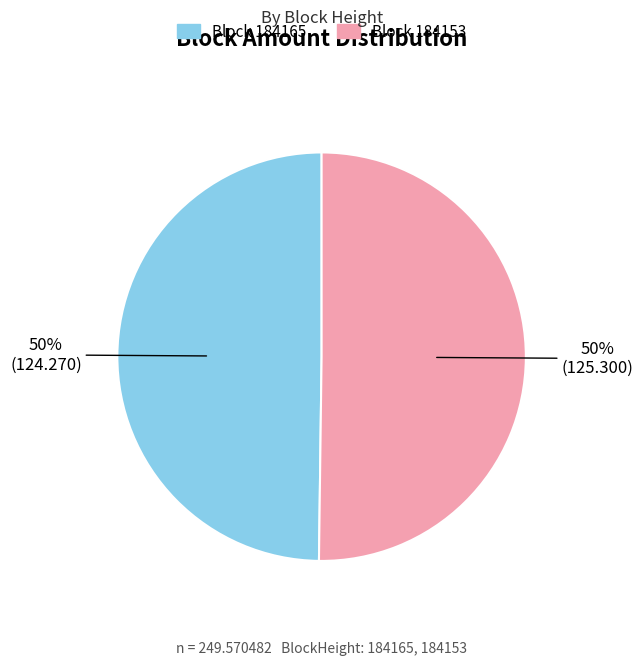

To the nearest percent, what is the average slice percentage?

50%